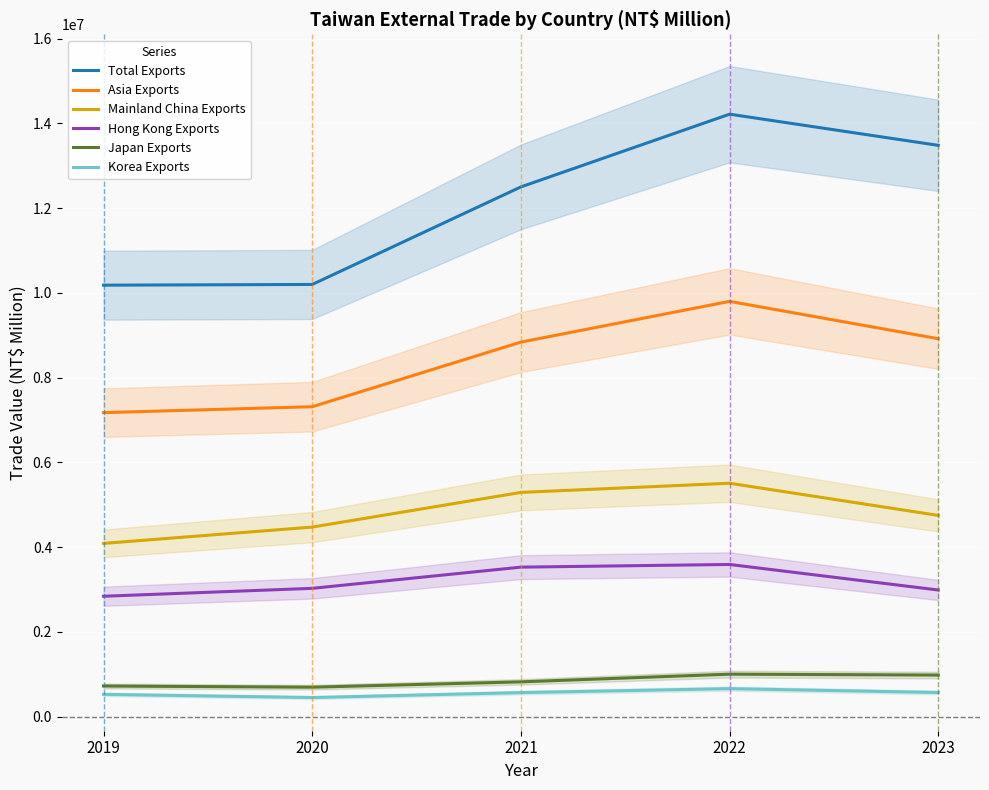

How many series are shown in this chart?

6